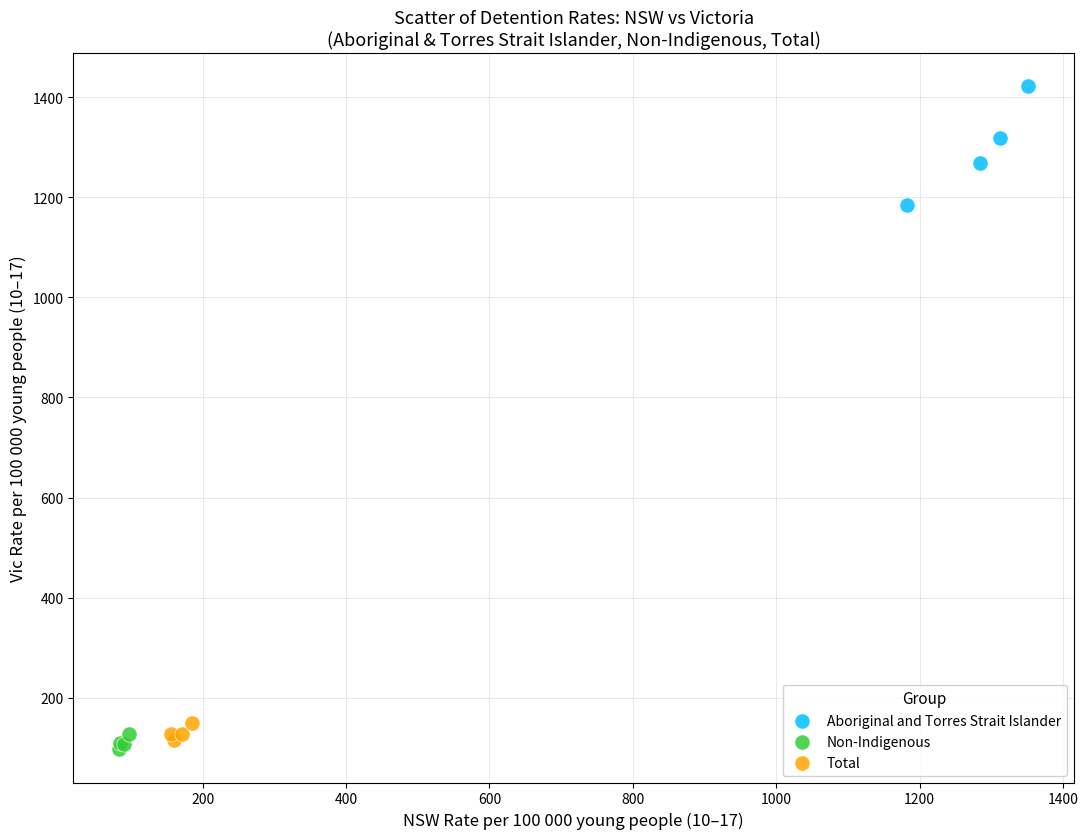

Which series reaches the maximum Y coordinate?

Aboriginal and Torres Strait Islander